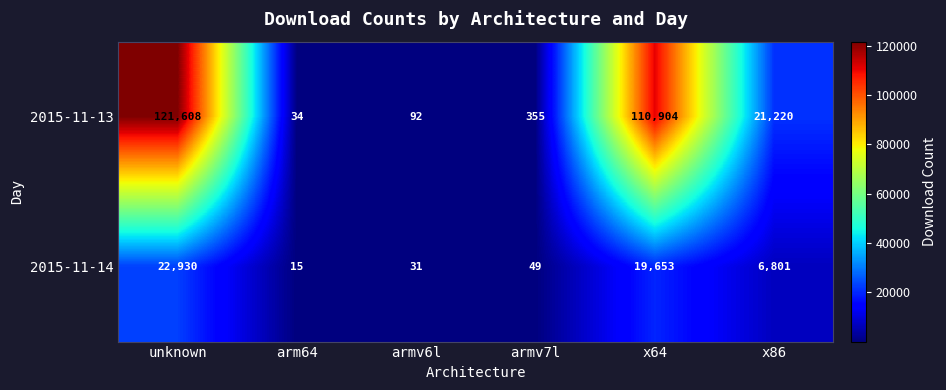

What is the difference between the maximum and minimum values in the 2015-11-14 series?

22915